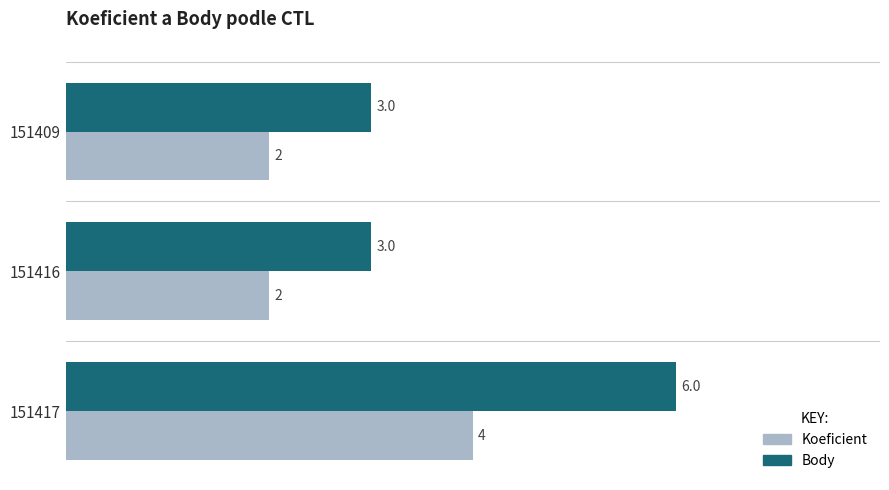

What are all the series names shown in the legend?

Koeficient, Body